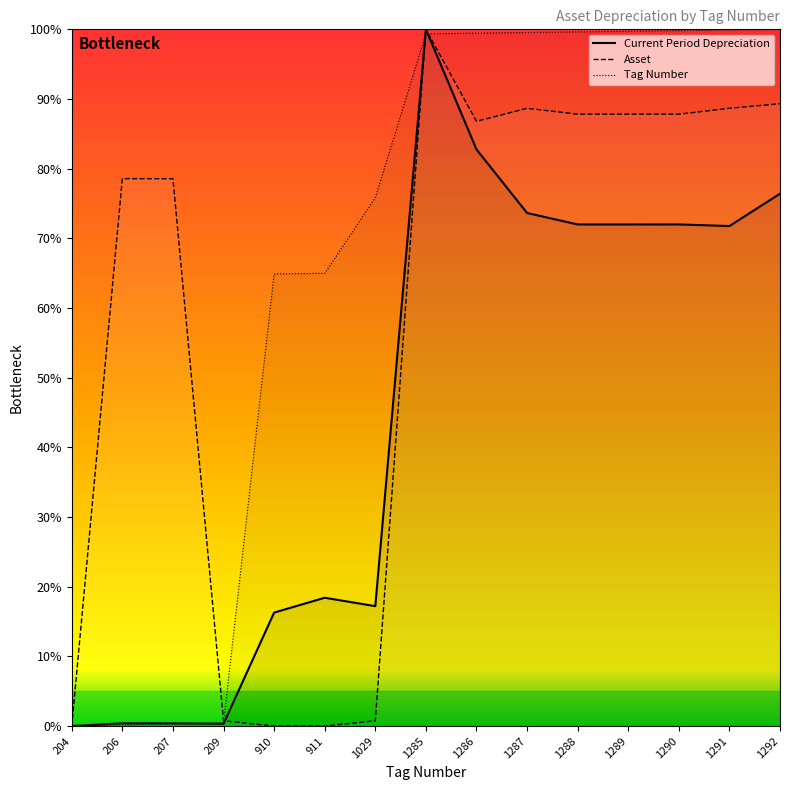

What is the difference between the maximum and minimum values in the Current Period Depreciation series?

1.0